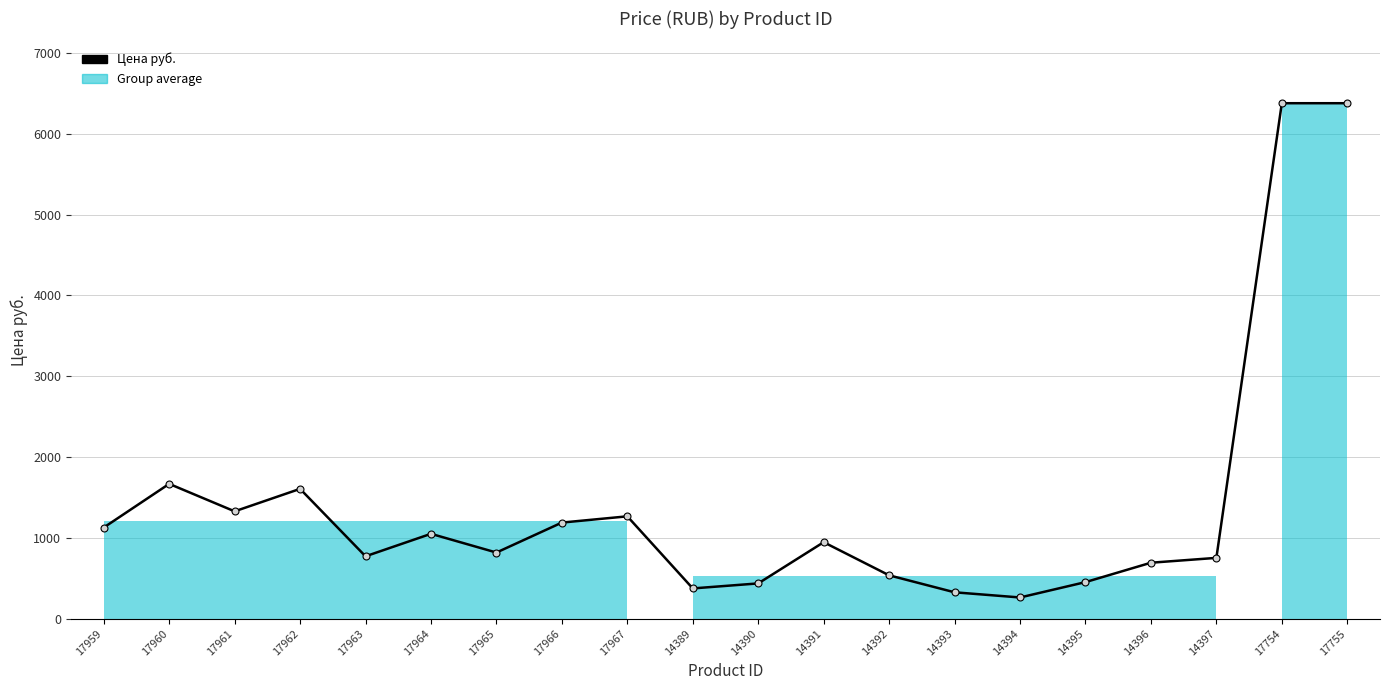

True or false: the data shows 826.8 at 14392.

False